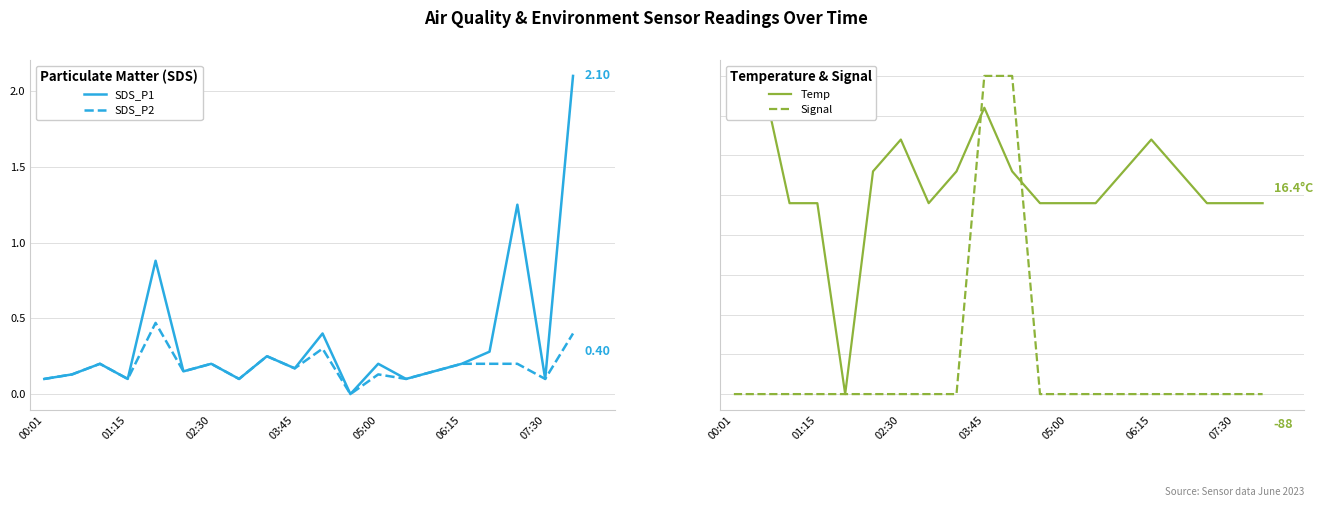

What is the total value across all series at 13?

1.4